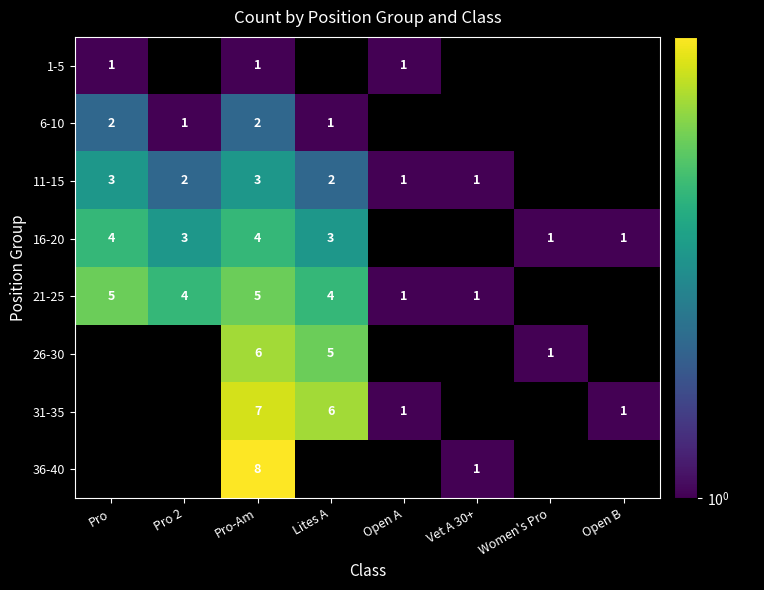

True or false: 21-25 has a value of 4 at Lites A.

True